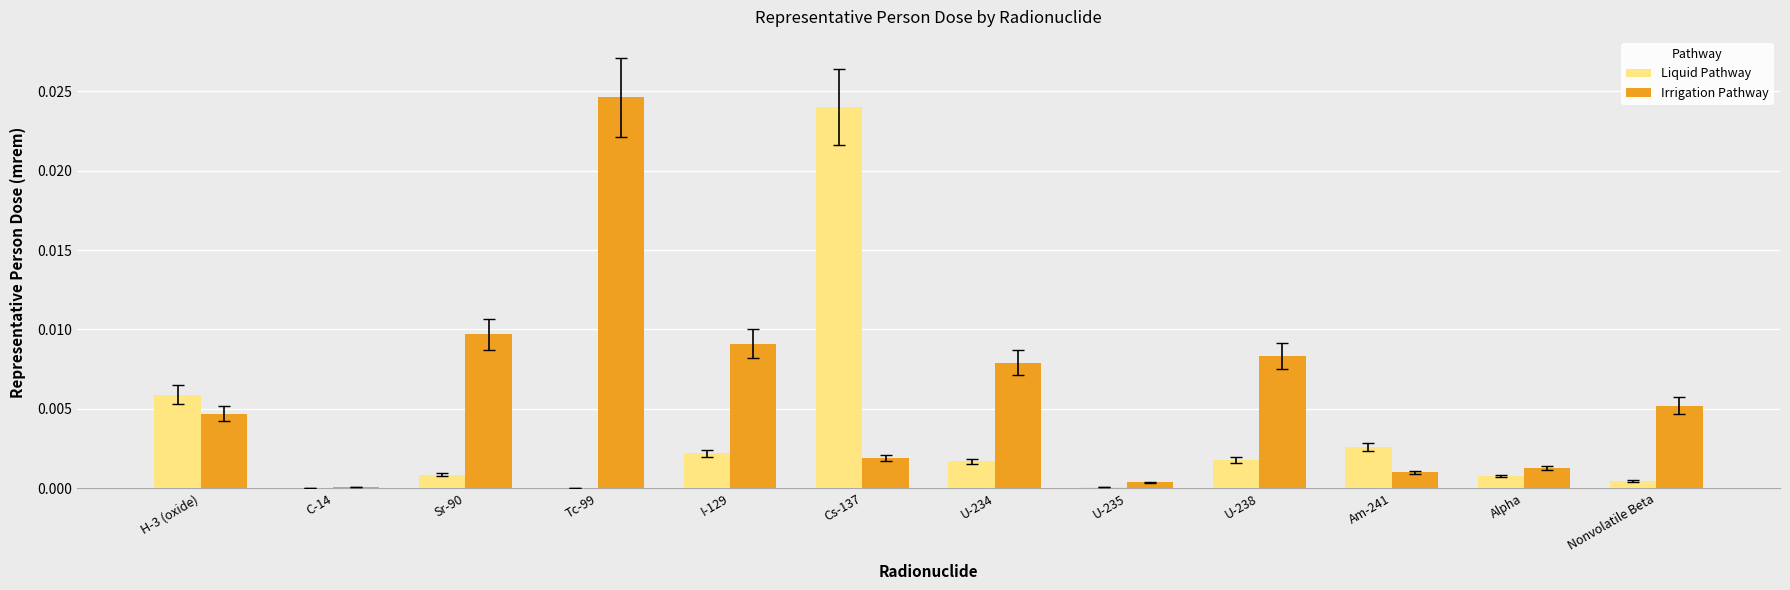

Which series changed the most between C-14 and Sr-90?

Irrigation Pathway